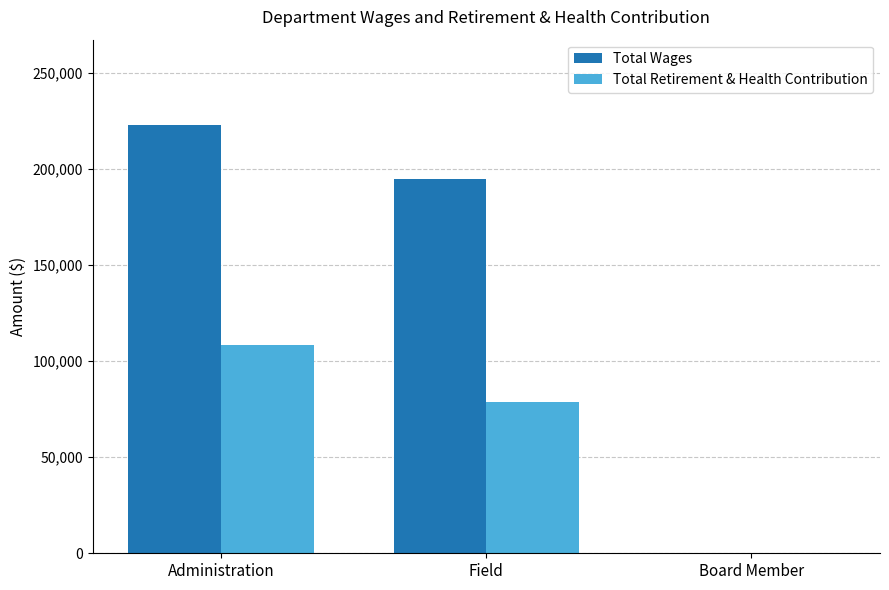

Count the Total Retirement & Health Contribution values in the range 0 to 108288.

3